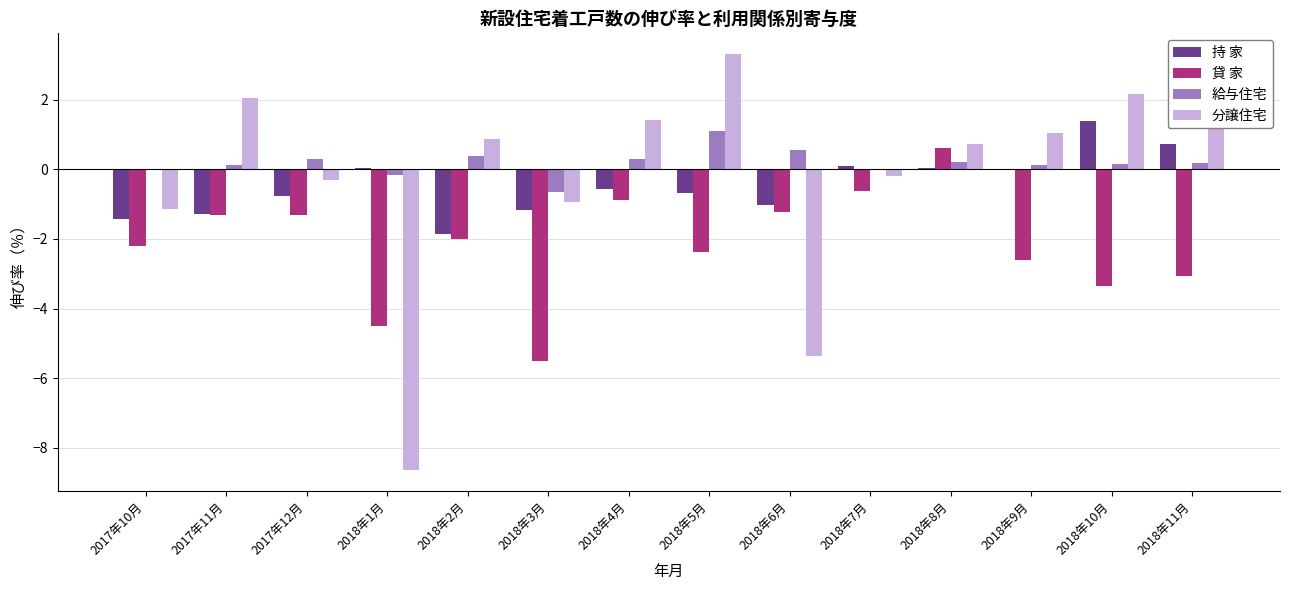

Is it true that 分譲住宅 equals 1.0 at 2018年9月?

True